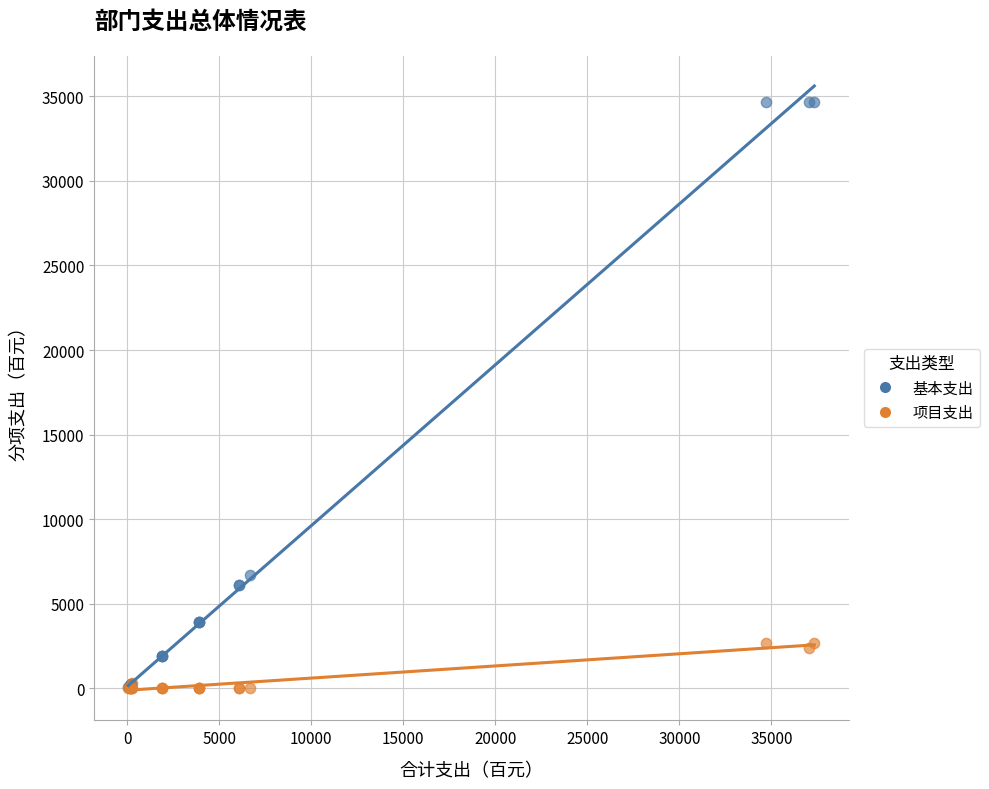

Which series contains the highest Y value?

基本支出